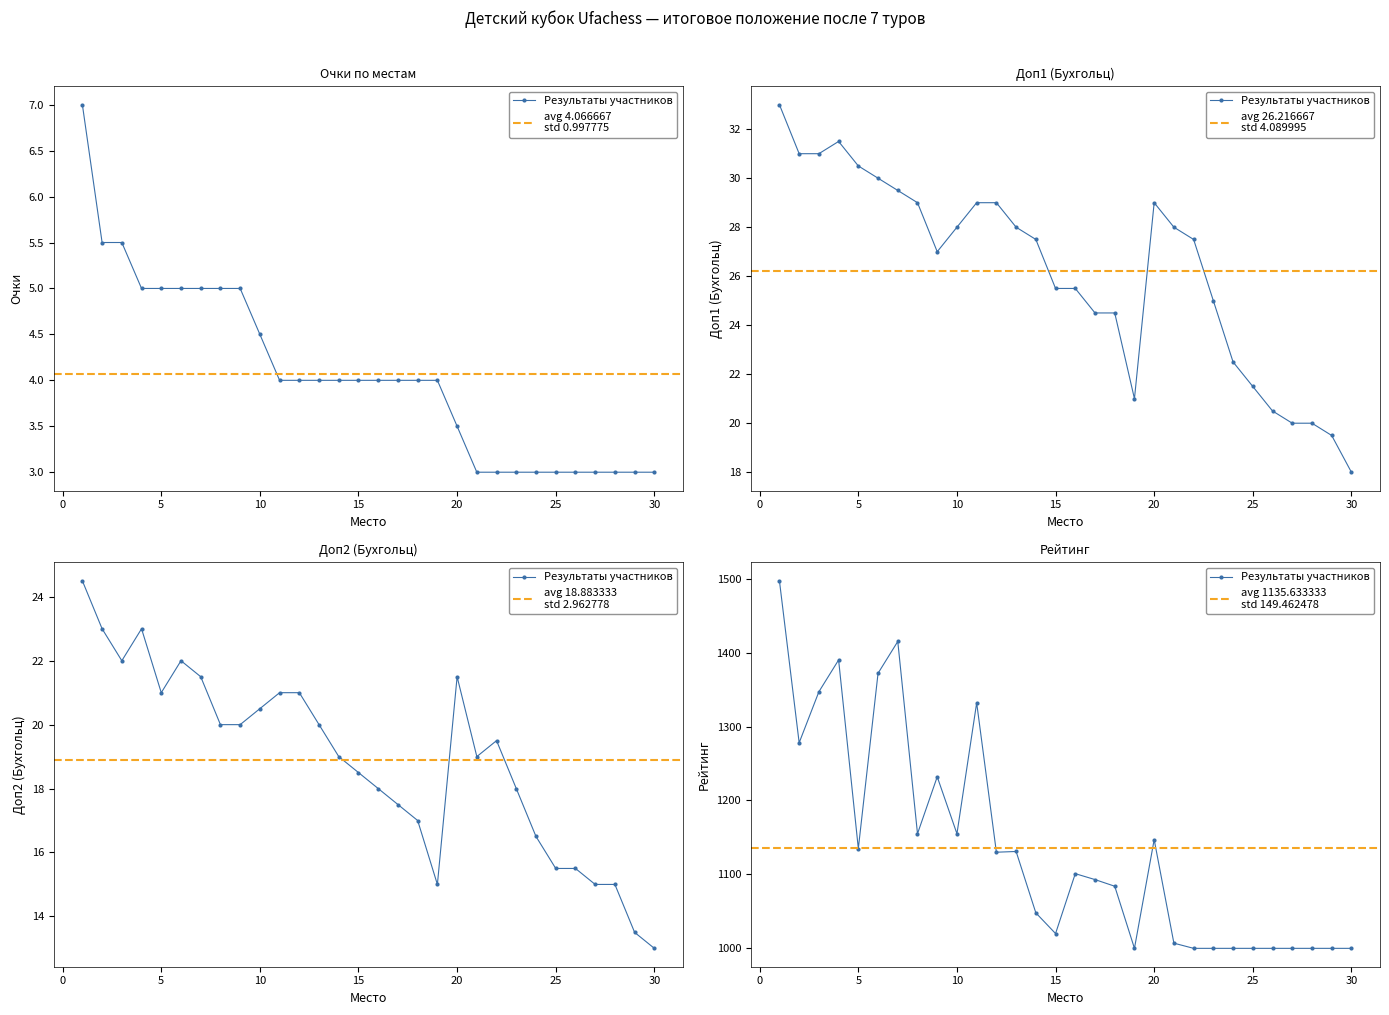

The Доп1 series shows 20.6 at 1. True or false?

False